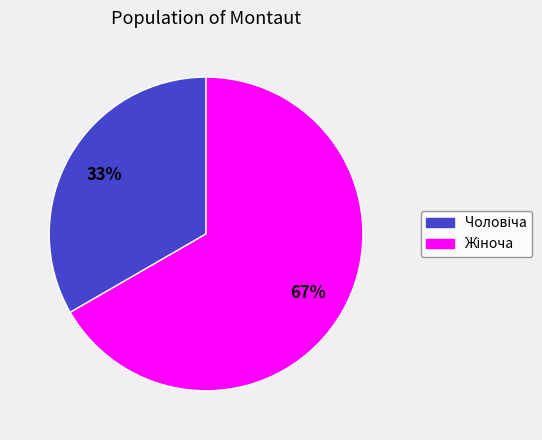

To the nearest percent, what is the average slice percentage?

50%